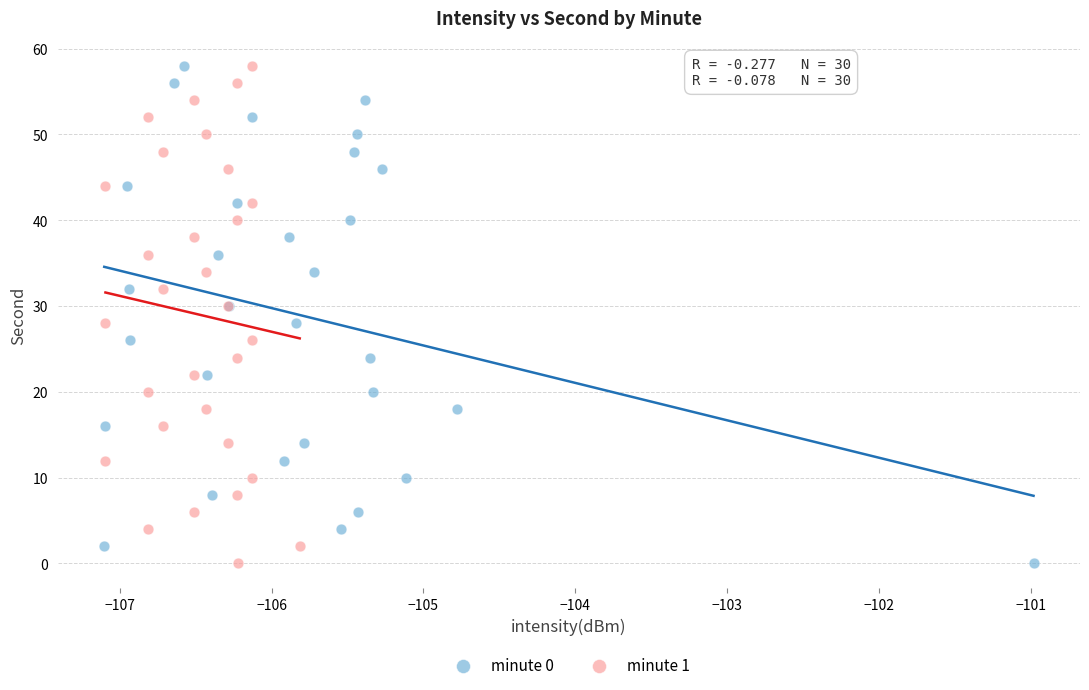

What are all the series names shown in the legend?

minute 0, minute 1